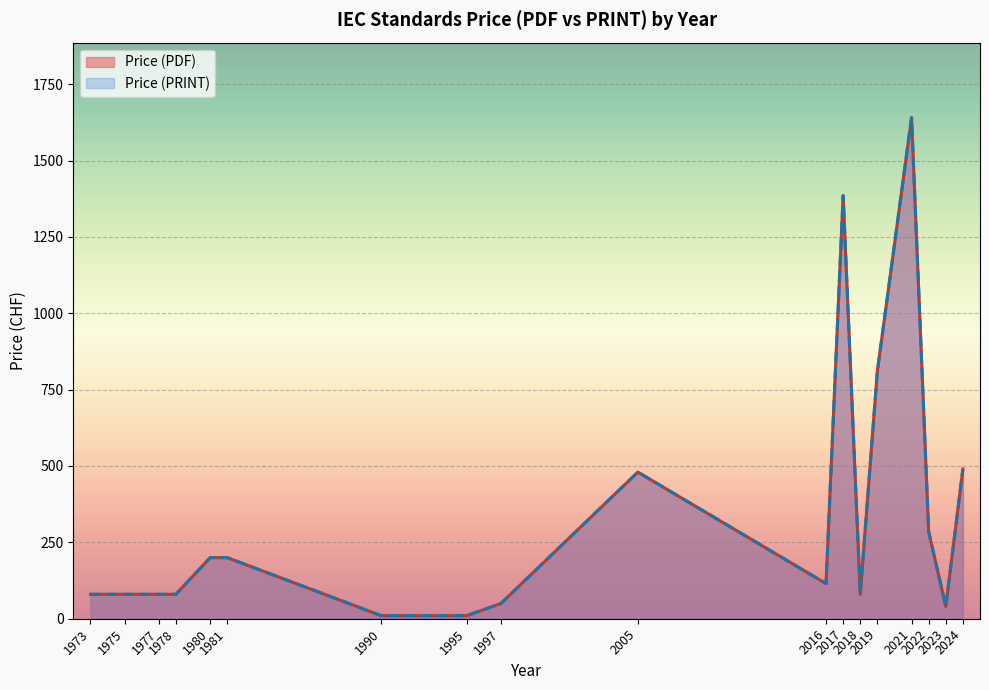

What is the sum of all Price (PDF) values?

6115